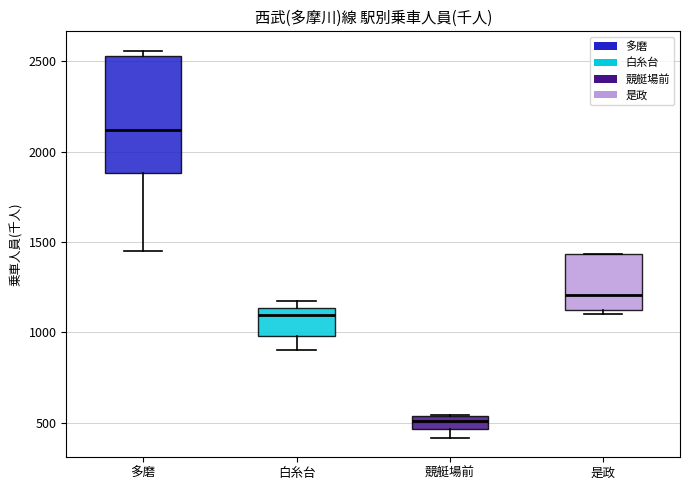

Which box's median line is the highest?

多磨